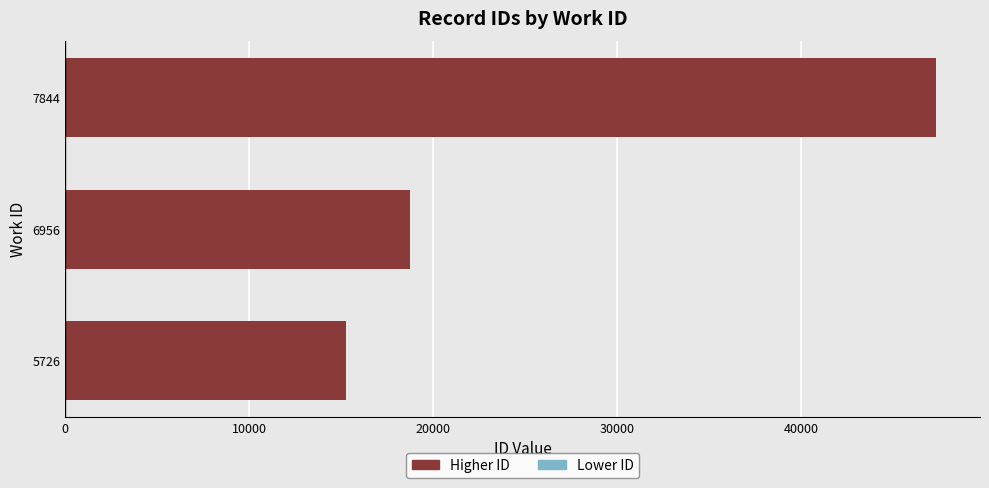

Where is the data nearest to the value 31304?

6956